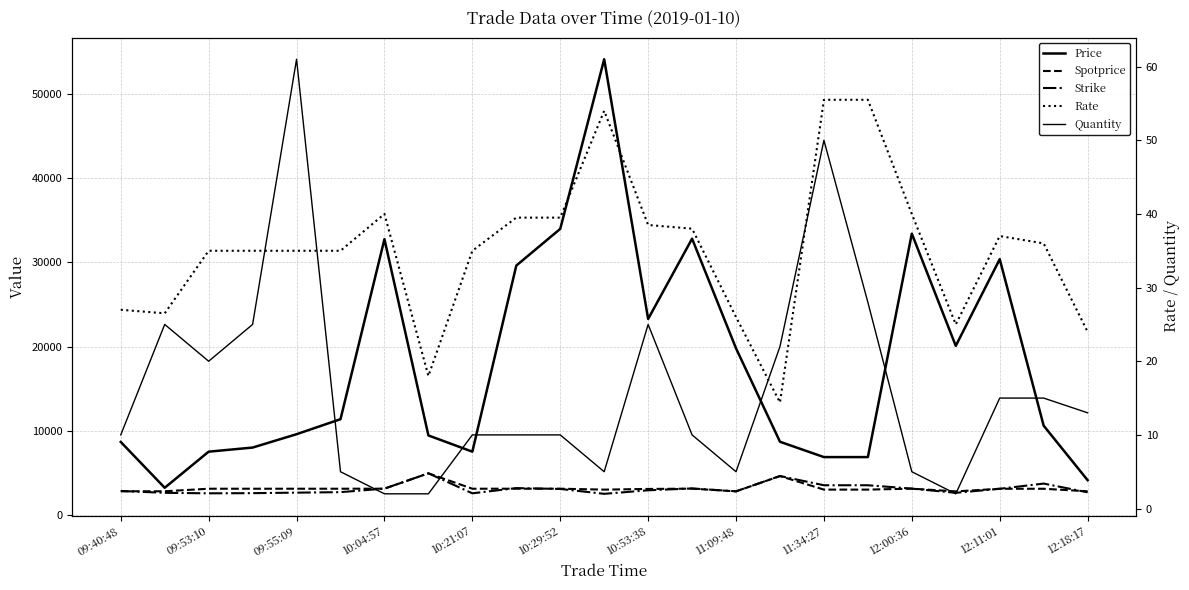

True or false: Quantity has a value of 5.0 at 12:00:36.

True